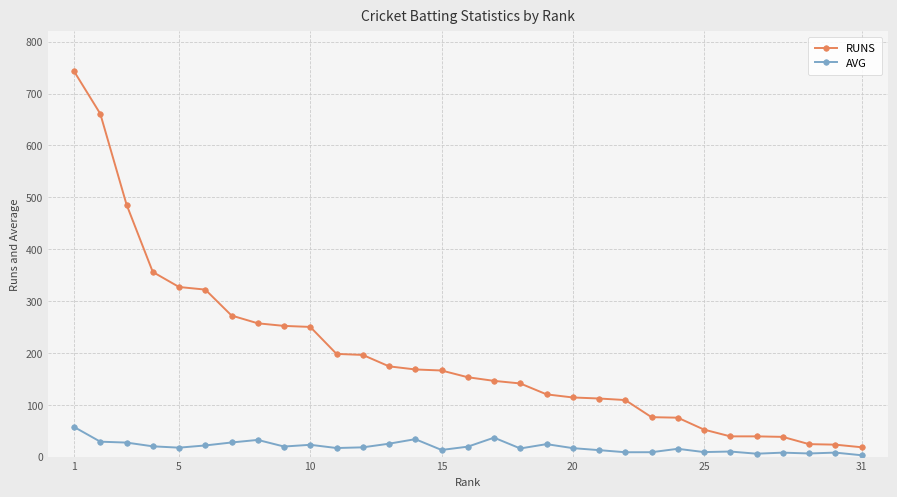

List the series in order of their peak value, highest first.

RUNS, AVG